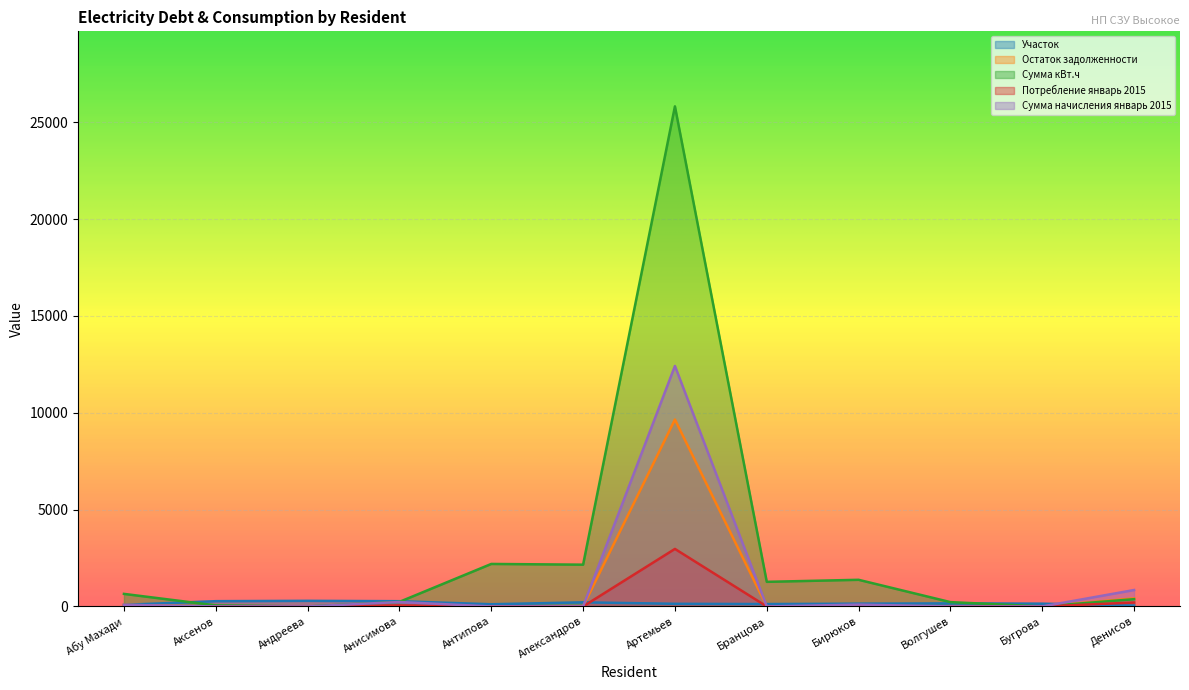

Which series has the largest total across all categories?

Сумма кВт.ч